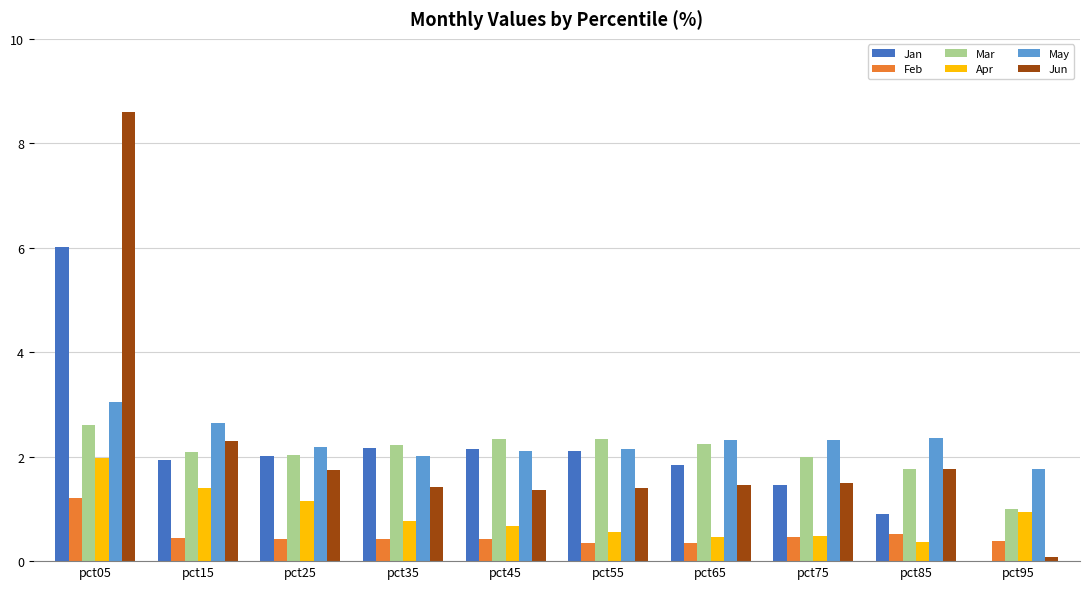

Is it true that Feb equals 2.1 at pct05?

False